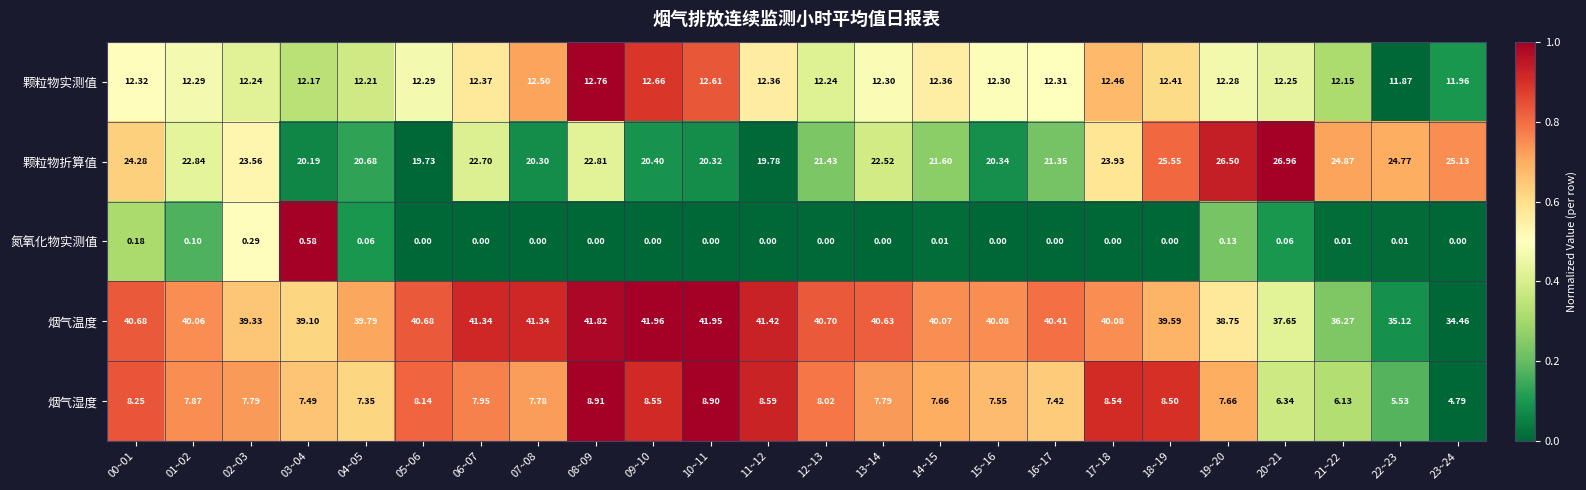

At which category is the sum across all series the highest?

08~09